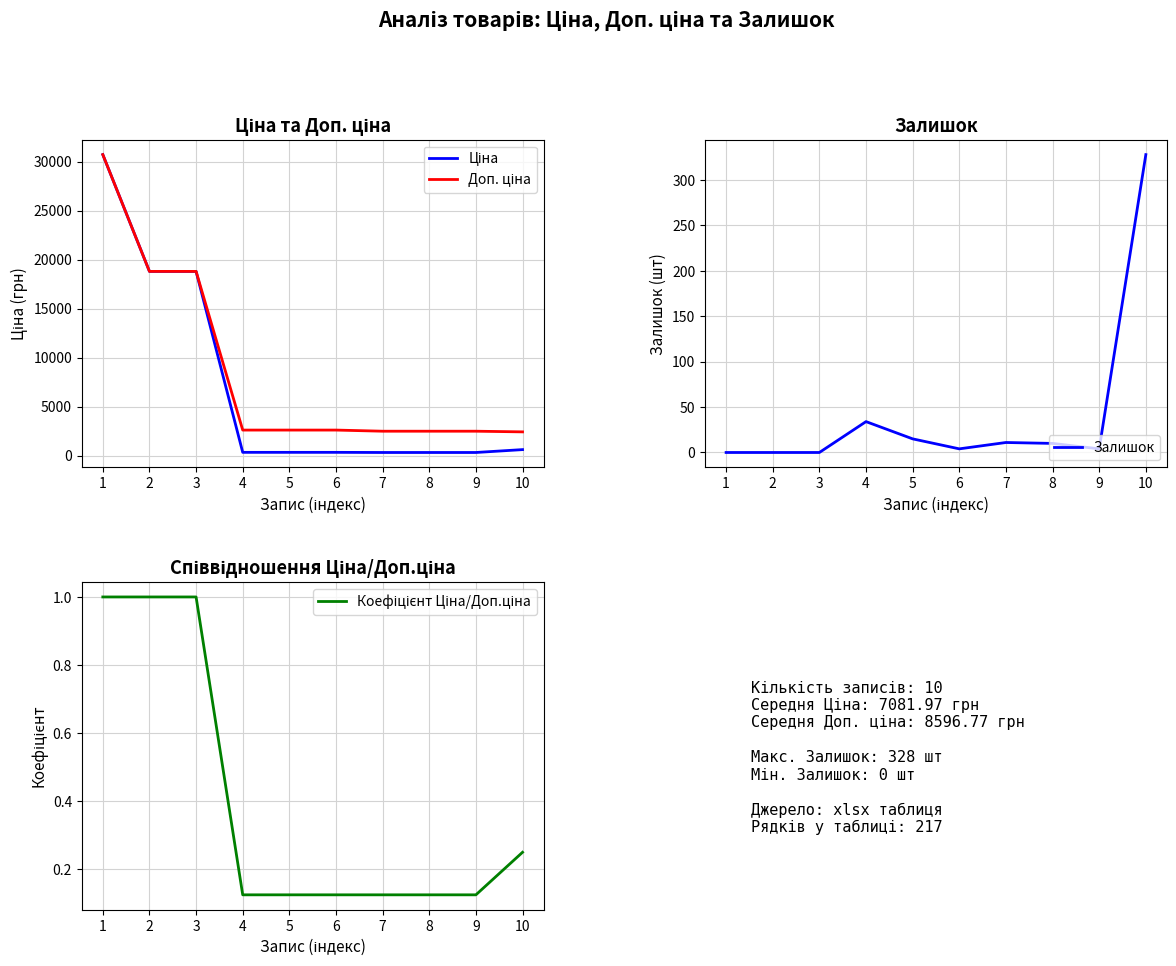

Between which two adjacent categories do Коефіцієнт Ціна/Доп.ціна and Залишок first intersect?

3 and 4